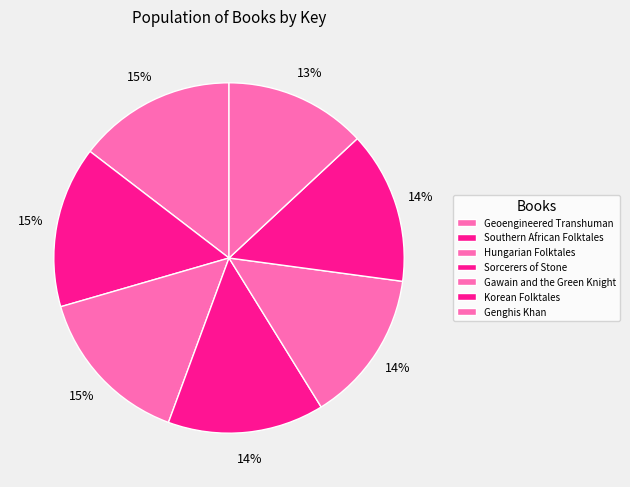

Count the number of slices in the pie.

7